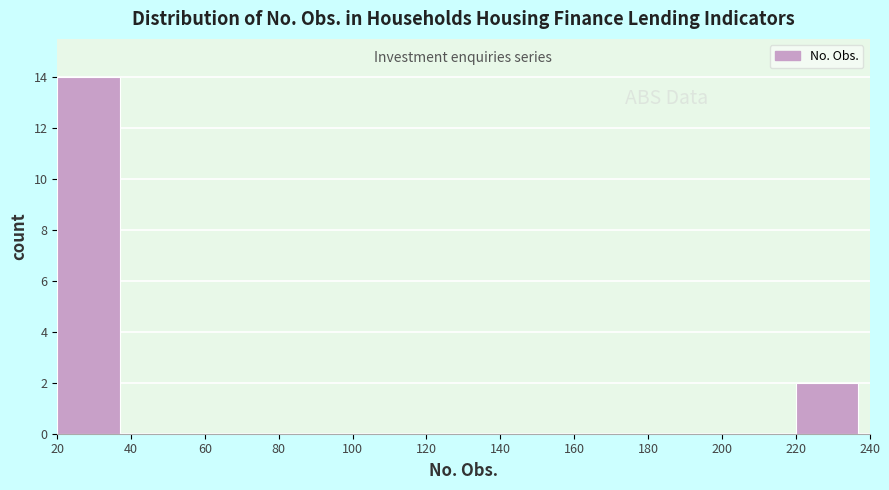

How tall is the bar that spans 20 to 40 on the x-axis? The values are not printed on the chart, so give them approximately, as read against the axis.

14